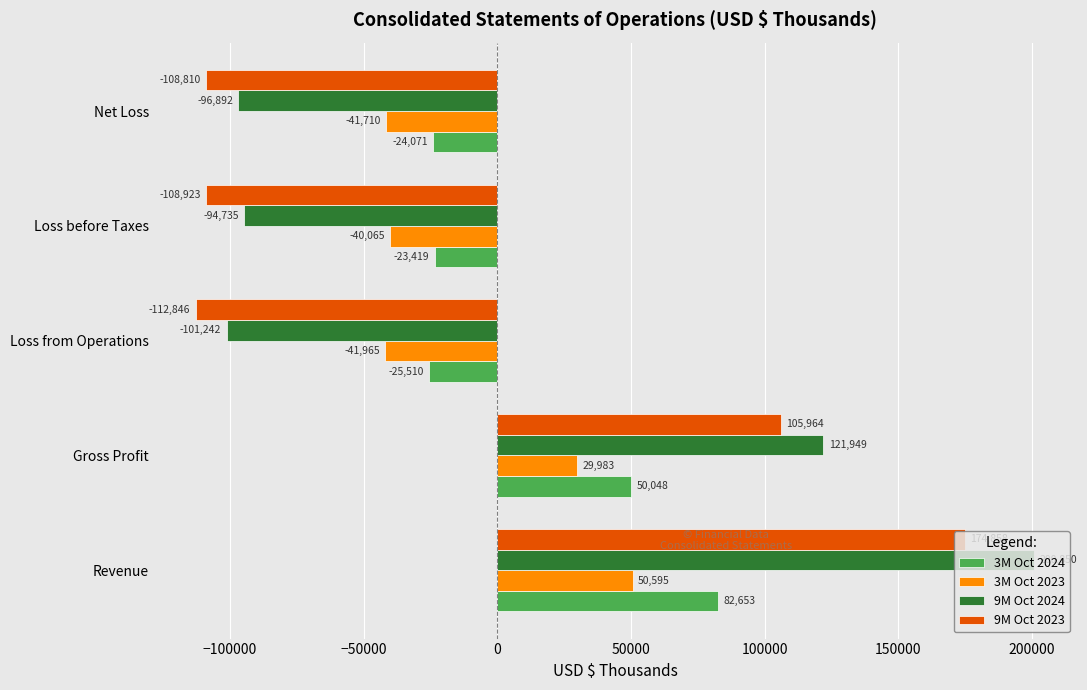

Is it true that 3M Oct 2023 equals -41965 at Loss from Operations?

True